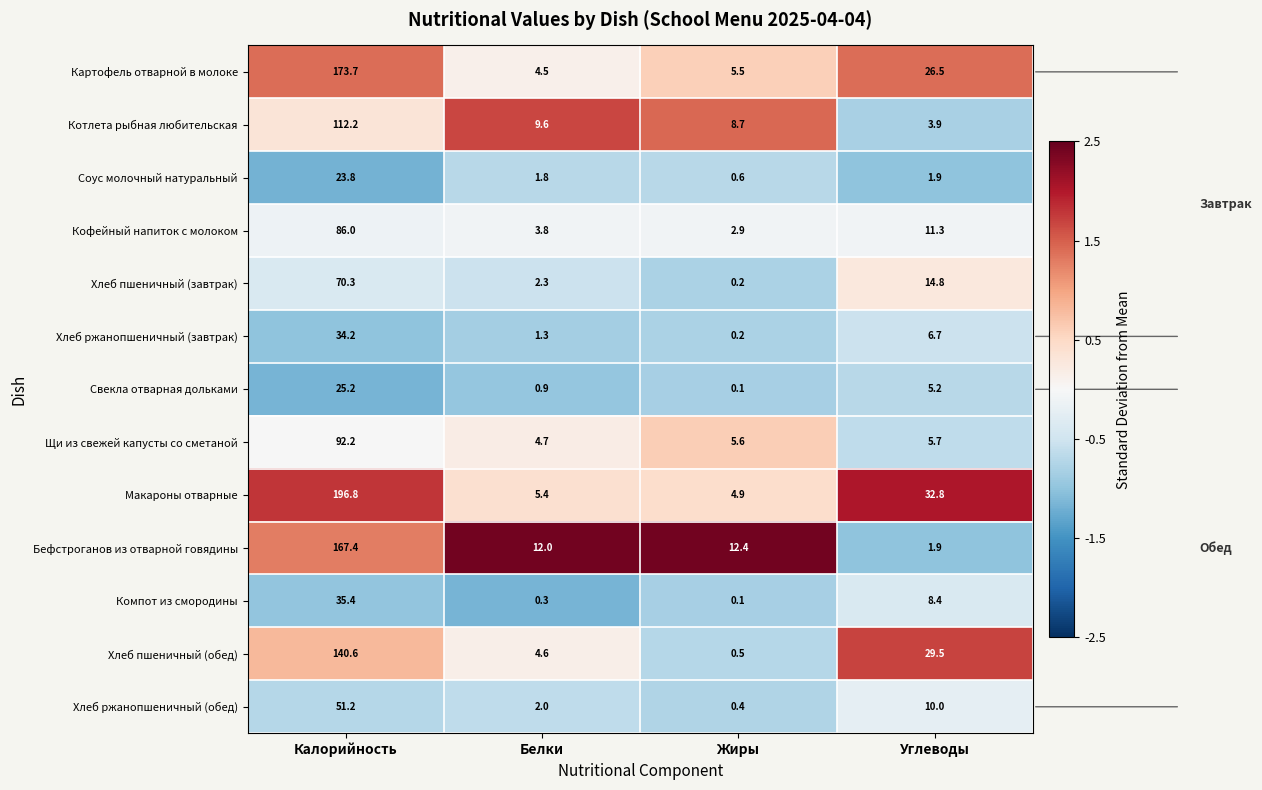

Which category has the highest value in the Макароны отварные series?

Калорийность